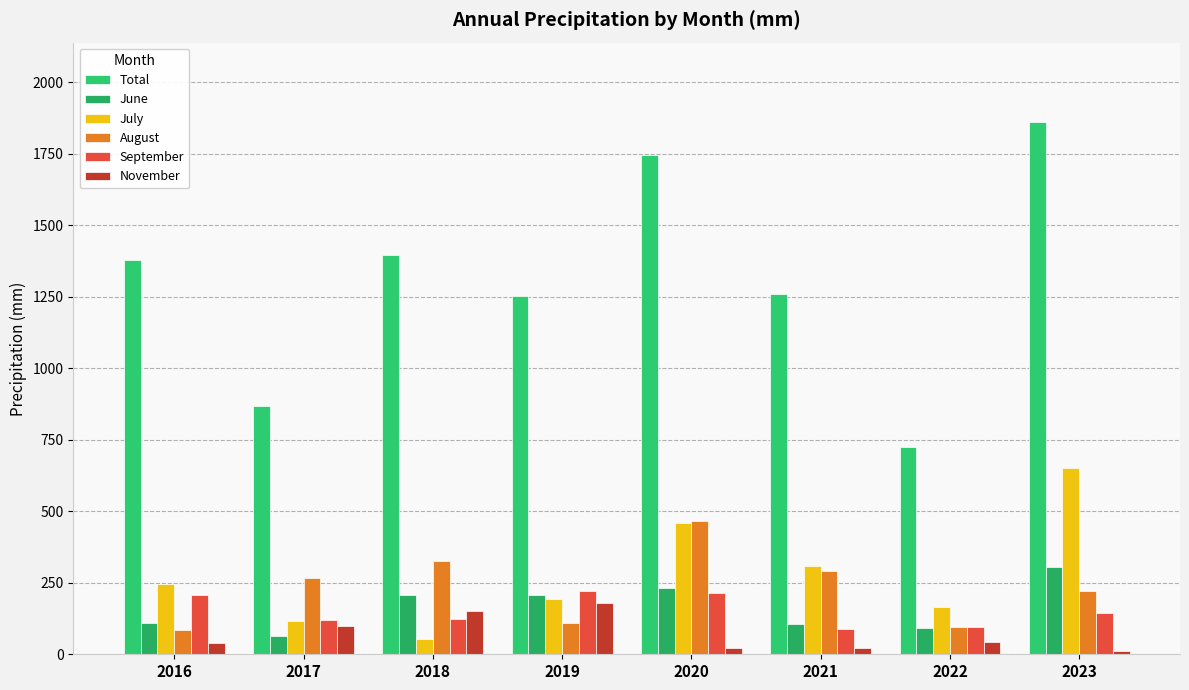

Reading right to left, list all the values displayed in this chart.

Total: 1859.8	726.2	1260.5	1747.0	1254.0	1397.3	867.0	1378.0
June: 304.1	92.3	106.0	232.0	208.7	207.5	65.0	108.0
July: 653.1	166.0	308.4	460.0	193.4	53.5	115.0	244.0
August: 222.0	96.3	292.1	467.0	110.3	326.3	265.0	86.0
September: 142.9	94.9	89.8	215.0	221.2	122.7	120.0	206.0
November: 11.5	41.6	22.6	21.0	180.9	151.7	99.0	38.0